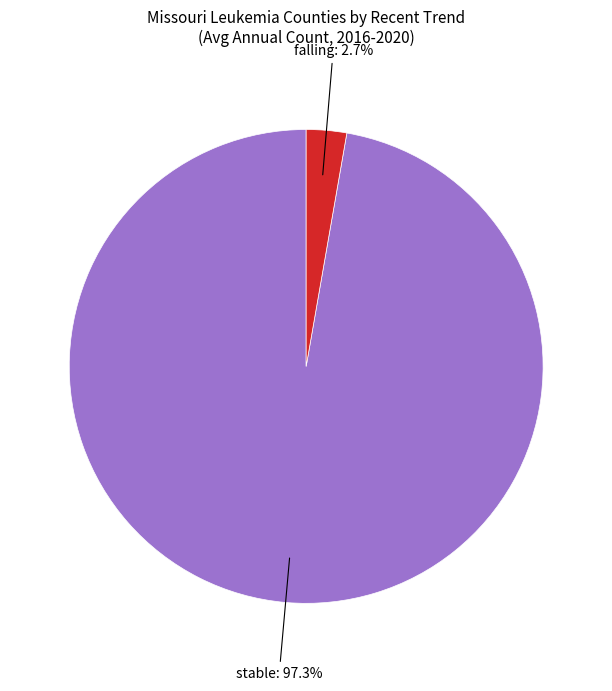

Count the number of slices in the pie.

2